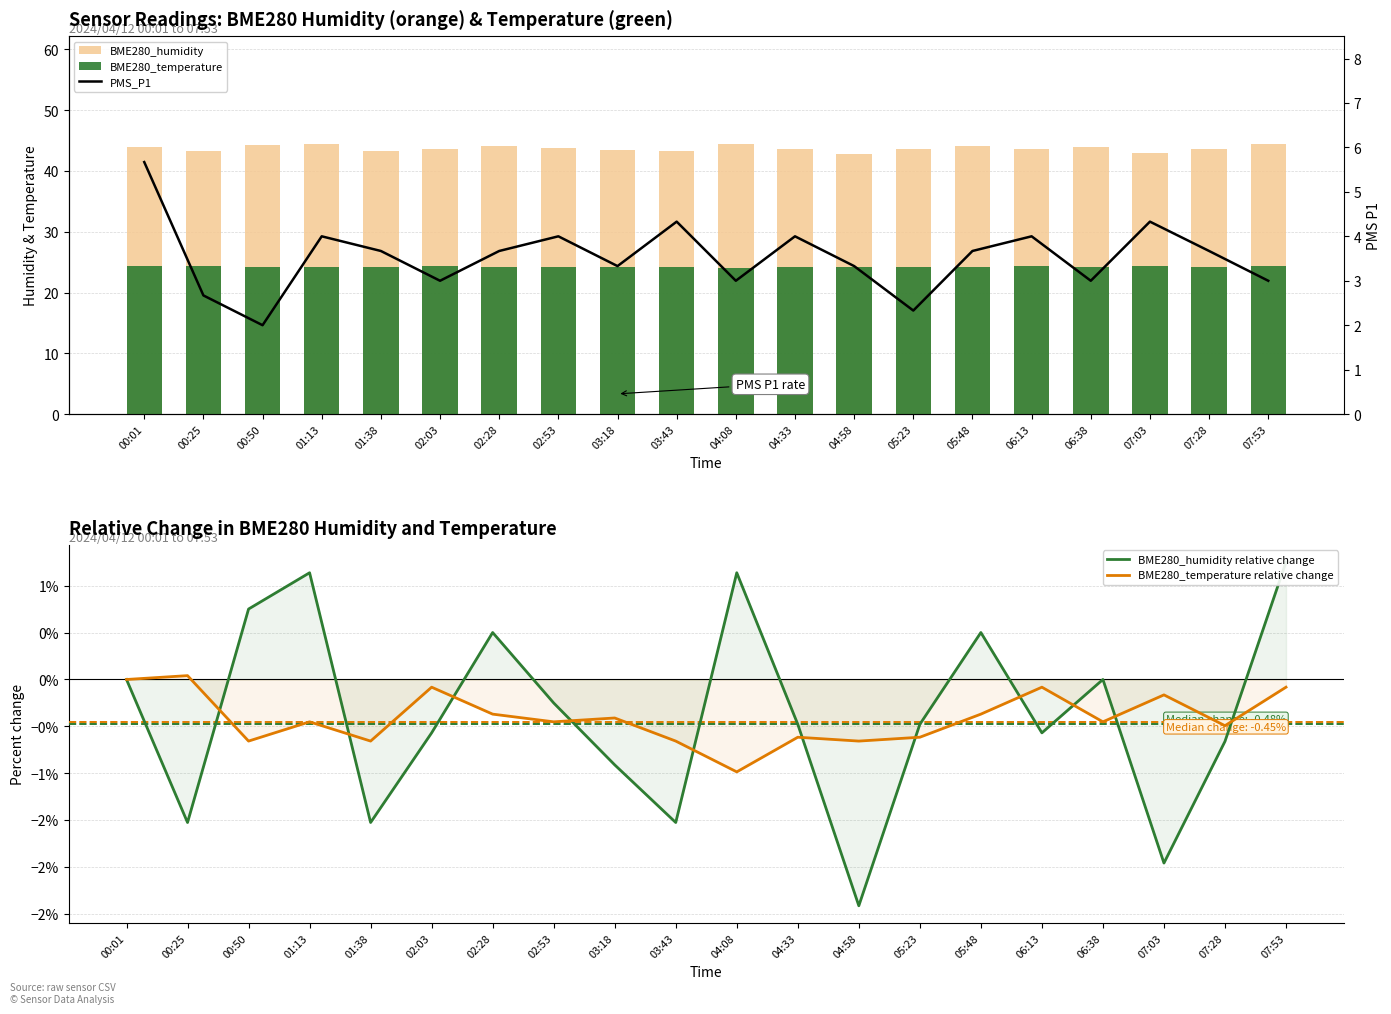

At which label does BME280_humidity reach its peak?

07:53